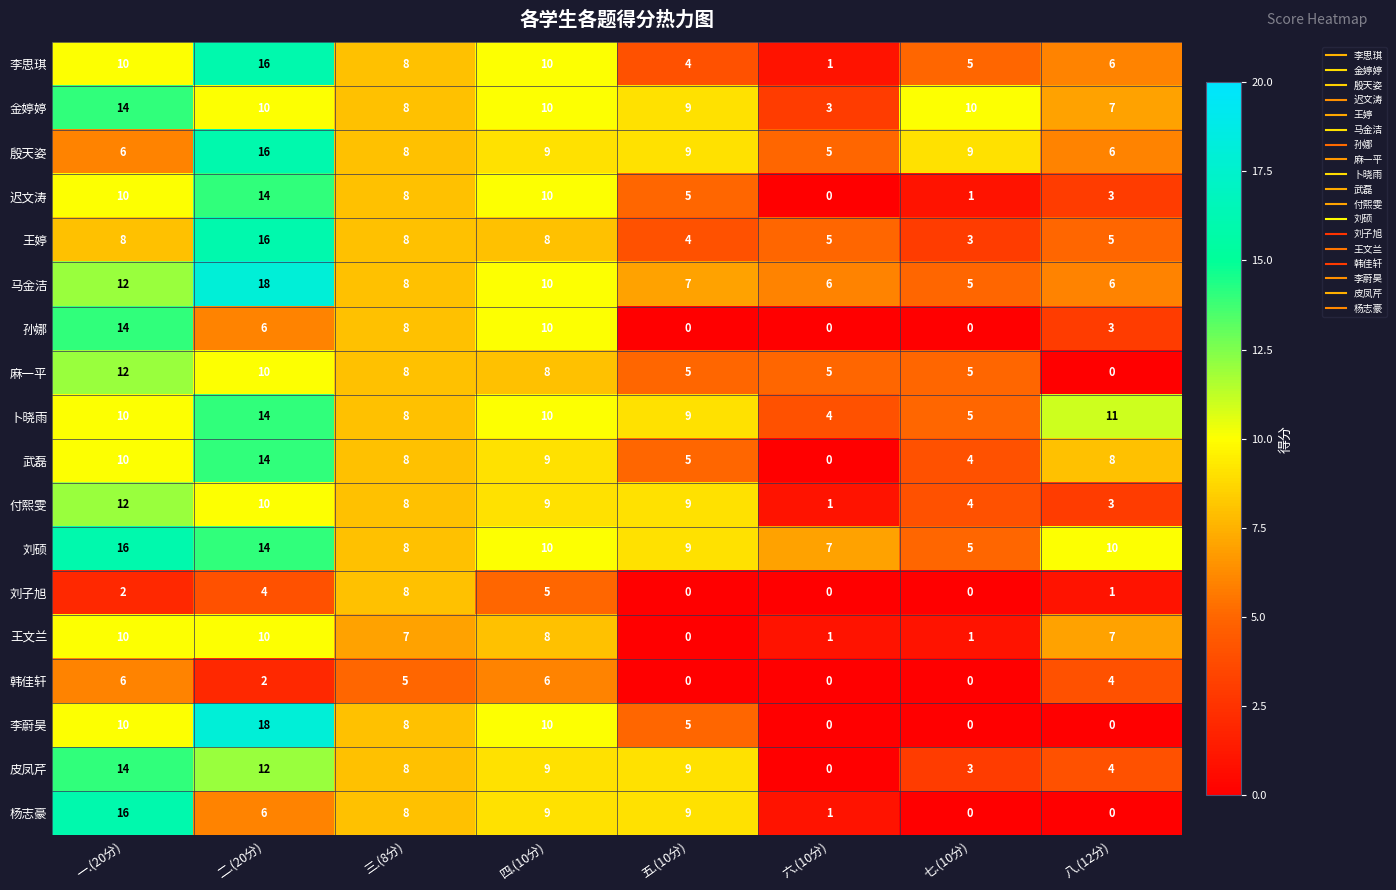

Is it true that 卜晓雨 equals 11 at 八.(12分)?

True